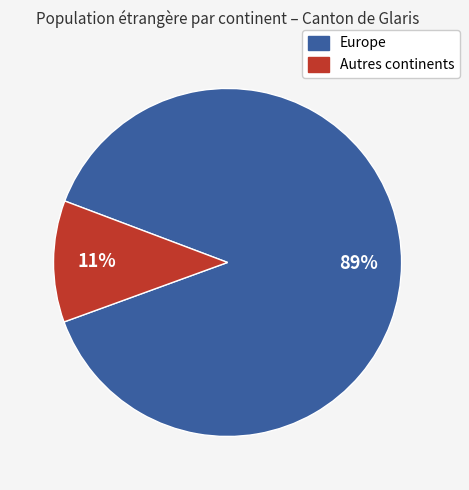

To the nearest percent, what is the average slice percentage?

50%